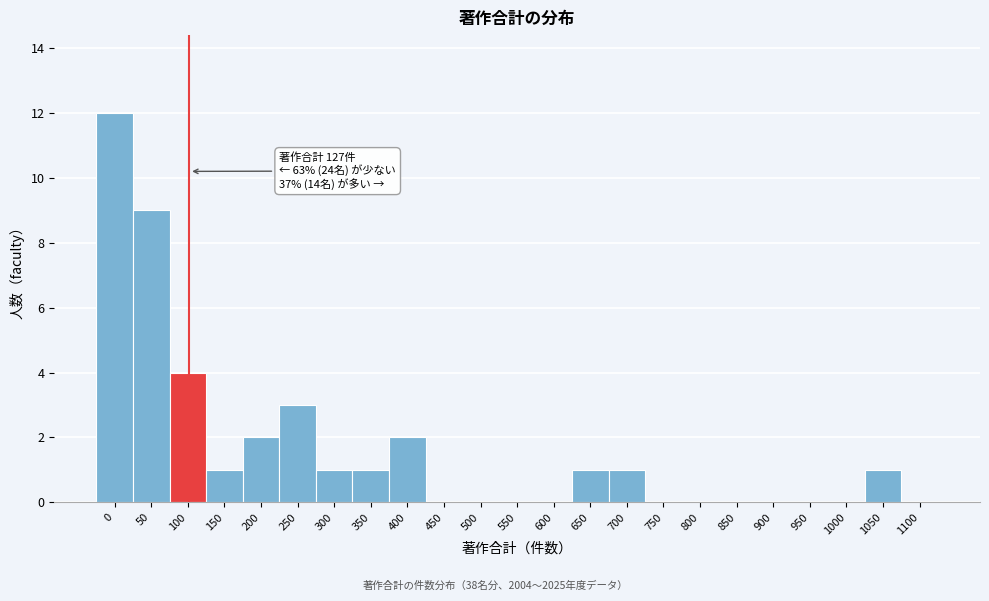

Reading right to left, list all the values displayed in this chart.

1100=0	1050=1	1000=0	950=0	900=0	850=0	800=0	750=0	700=1	650=1	600=0	550=0	500=0	450=0	400=2	350=1	300=1	250=3	200=2	150=1	100=4	50=9	0=12